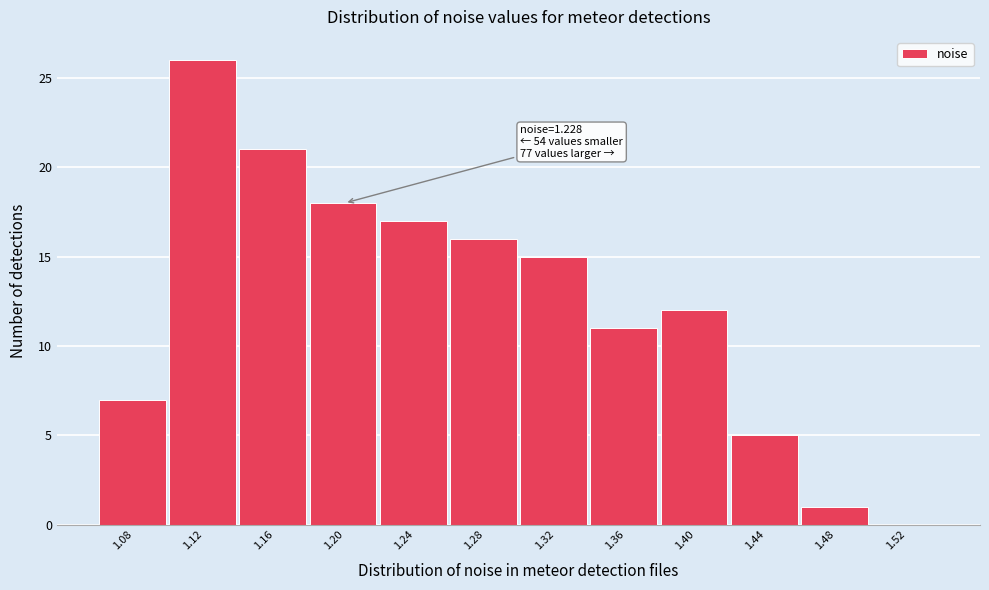

Reading right to left, extract all data points from this chart.

1.52=0	1.48=1	1.44=5	1.40=12	1.36=11	1.32=15	1.28=16	1.24=17	1.20=18	1.16=21	1.12=26	1.08=7